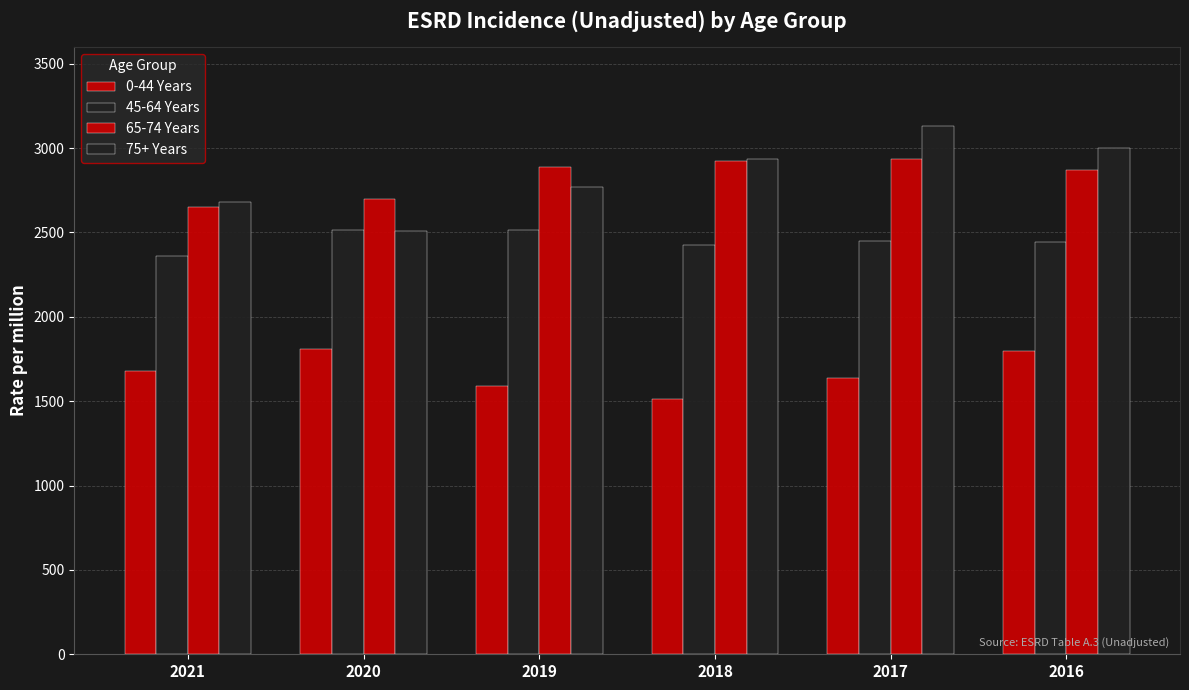

At which label does 75+ Years first exceed 2932?

2018